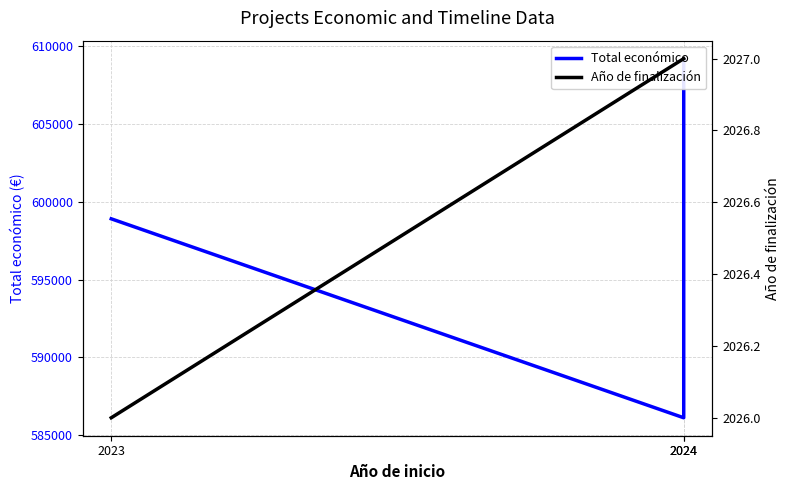

What is the greatest value displayed?

609206